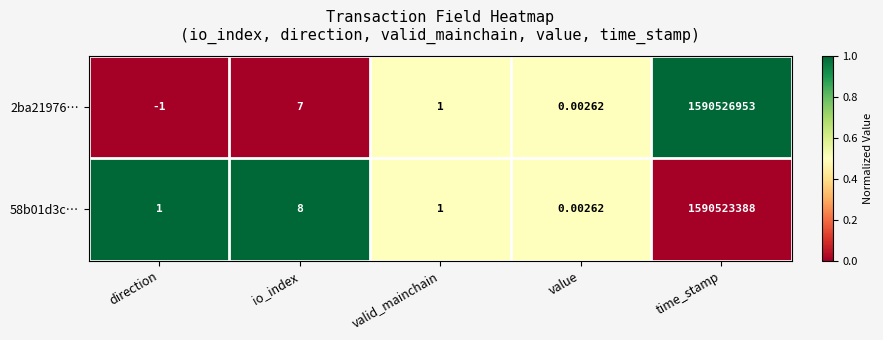

At which label does 2ba21976… first exceed 1?

io_index